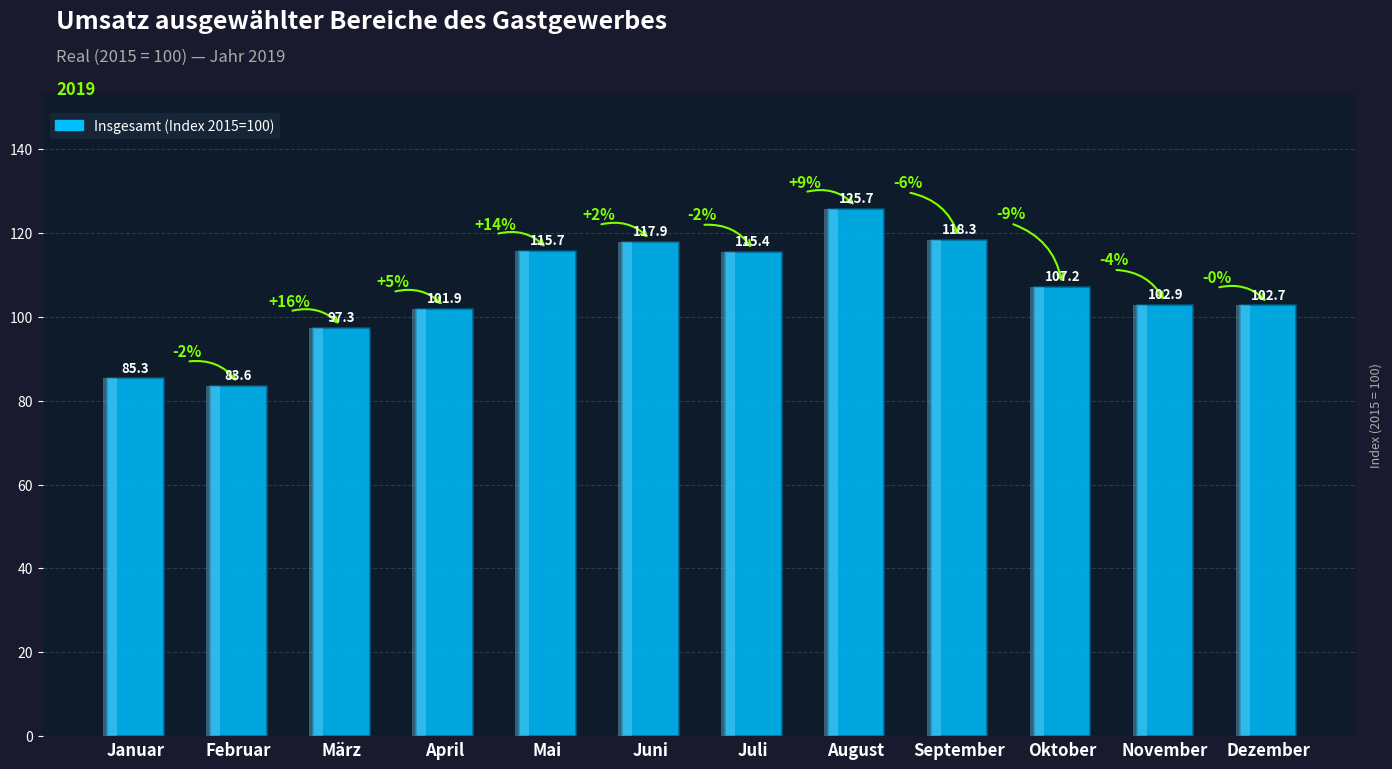

The value at Juli is 75.4. True or false?

False